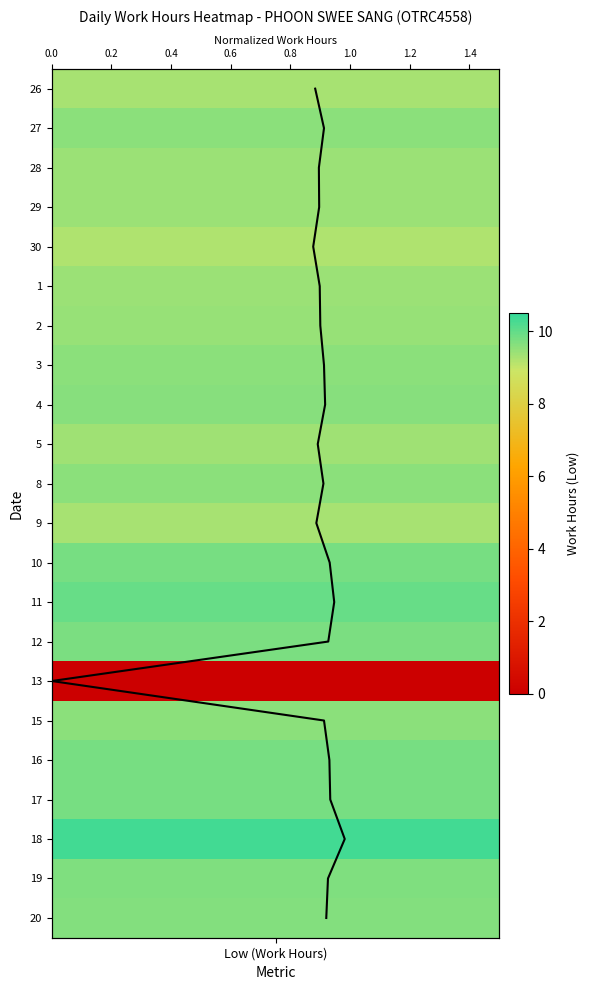

How many distinct data groups are displayed?

1